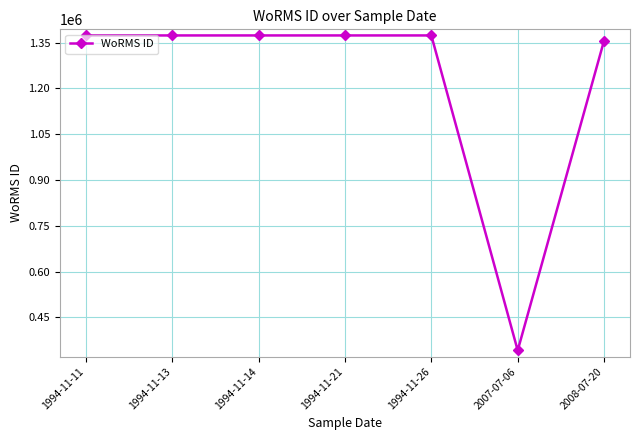

What is the label of the 6th point from the right?

1994-11-13